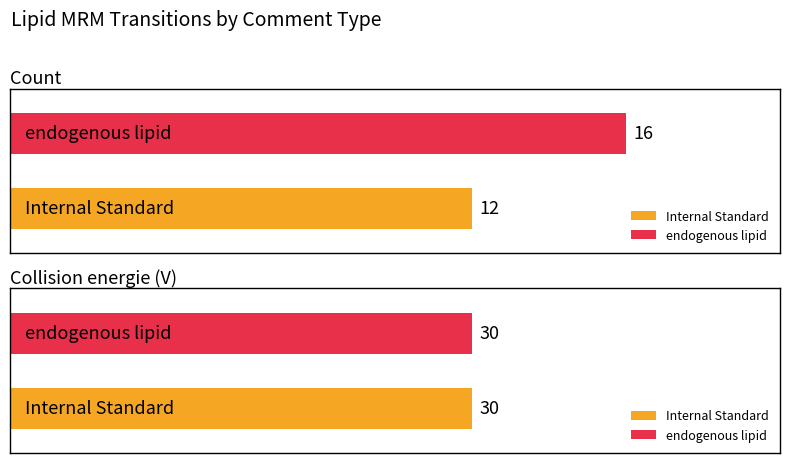

Between 7 and 11, which series saw the biggest shift?

Internal Standard